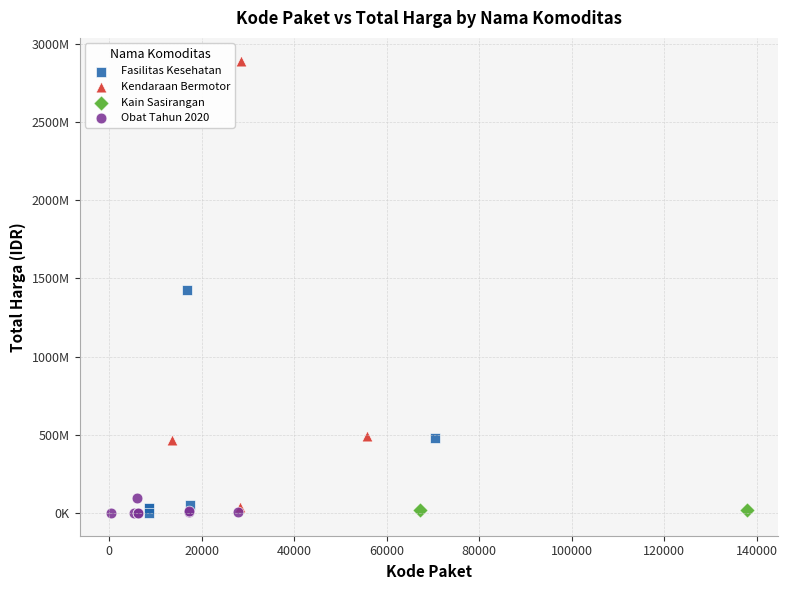

What are all the series names shown in the legend?

Fasilitas Kesehatan, Kendaraan Bermotor, Kain Sasirangan, Obat Tahun 2020